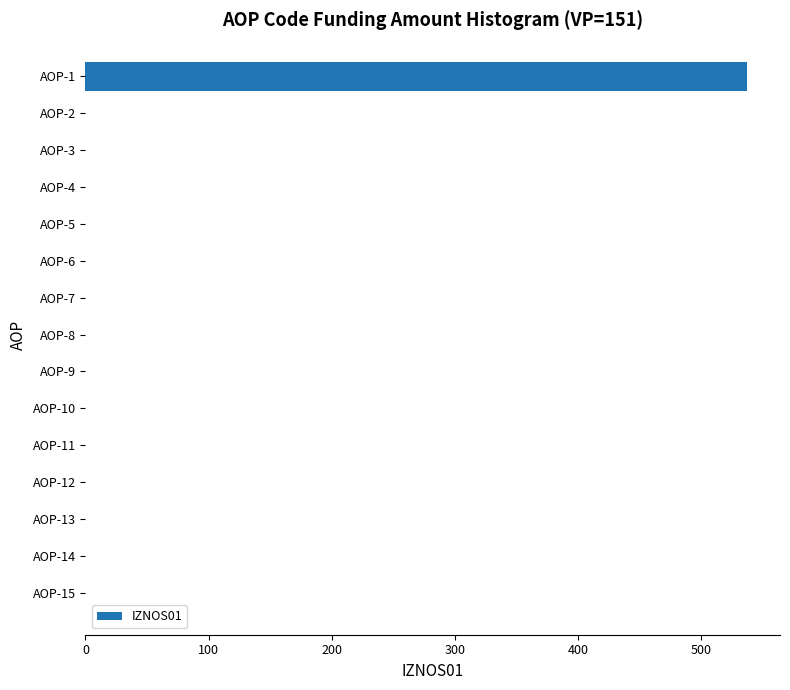

Reading top to bottom, transcribe all the data shown in this chart.

AOP-1=536.9	AOP-2=0.0	AOP-3=0.0	AOP-4=0.0	AOP-5=0.0	AOP-6=0.0	AOP-7=0.0	AOP-8=0.0	AOP-9=0.0	AOP-10=0.0	AOP-11=0.0	AOP-12=0.0	AOP-13=0.0	AOP-14=0.0	AOP-15=0.0